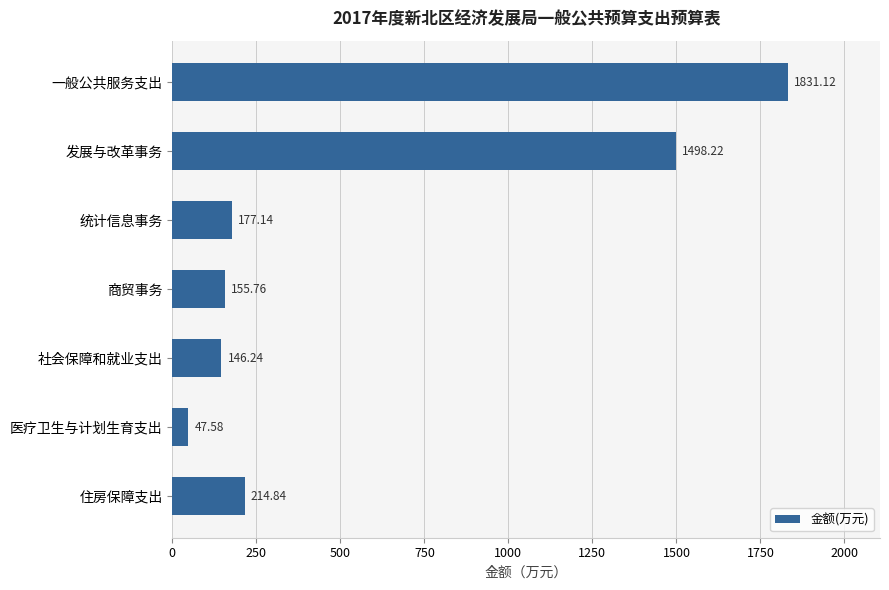

How many bars are there in total?

7